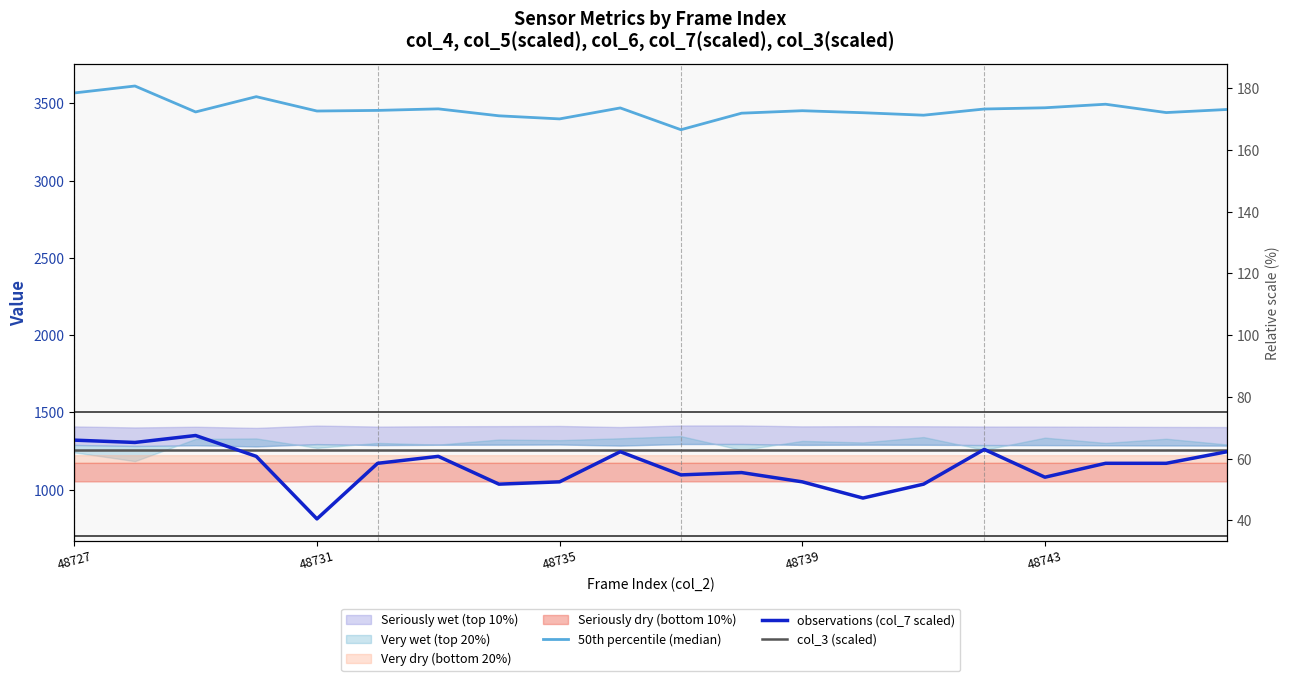

What is the difference between the maximum and second lowest values in the observations (col_7 scaled) series?

405.0